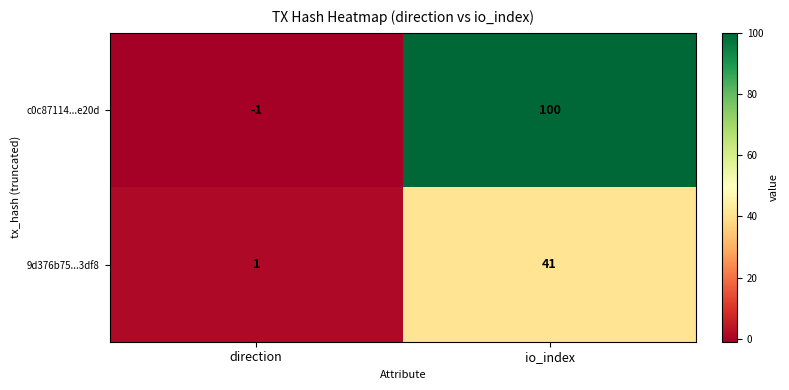

Which category has the highest value across all series?

io_index